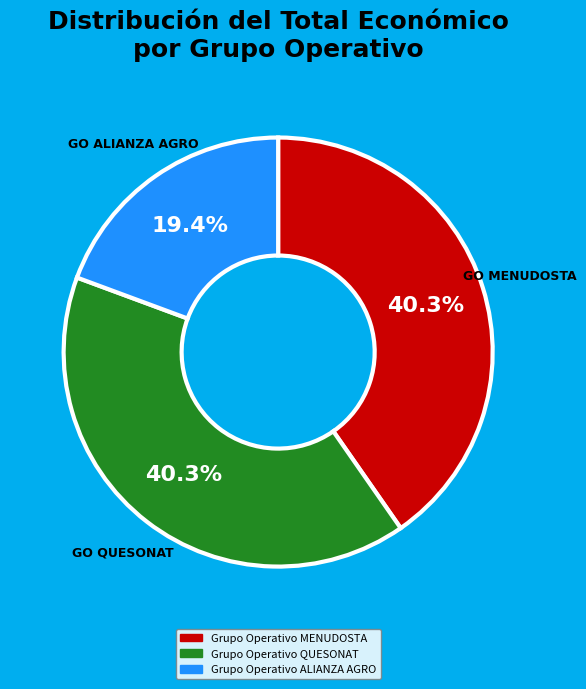

Approximately how many times larger is the value at Grupo Operativo QUESONAT compared to Grupo Operativo ALIANZA AGRO?

2.1